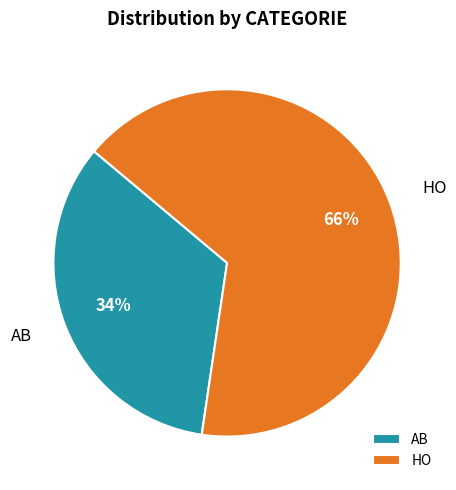

True or false: HO accounts for 80% of the total.

False